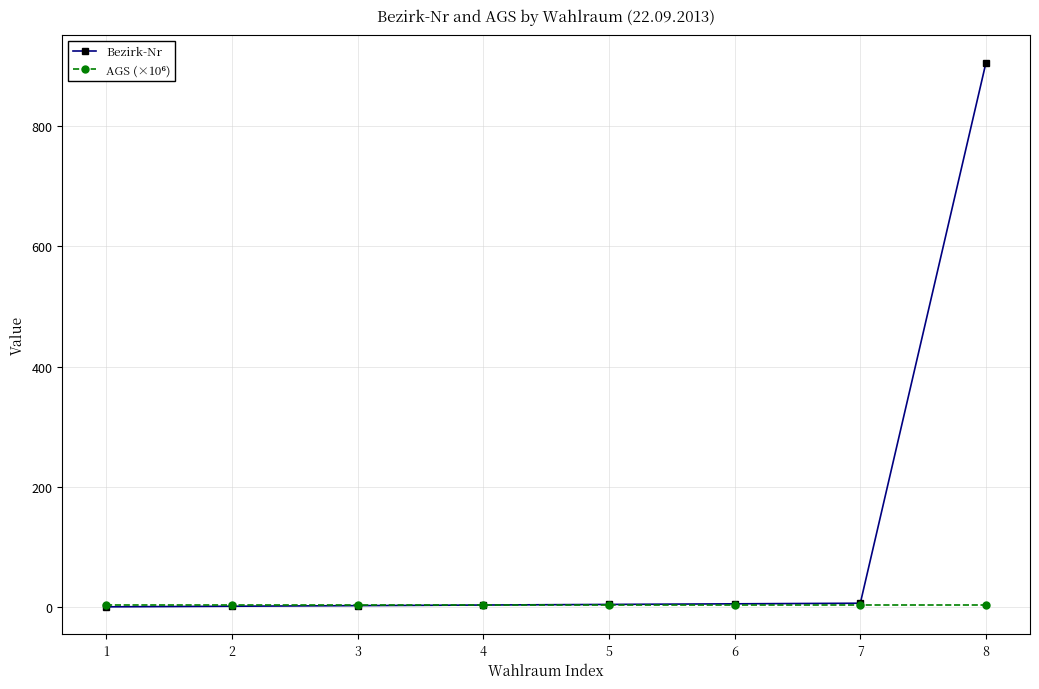

Which series has the largest total across all categories?

Bezirk-Nr